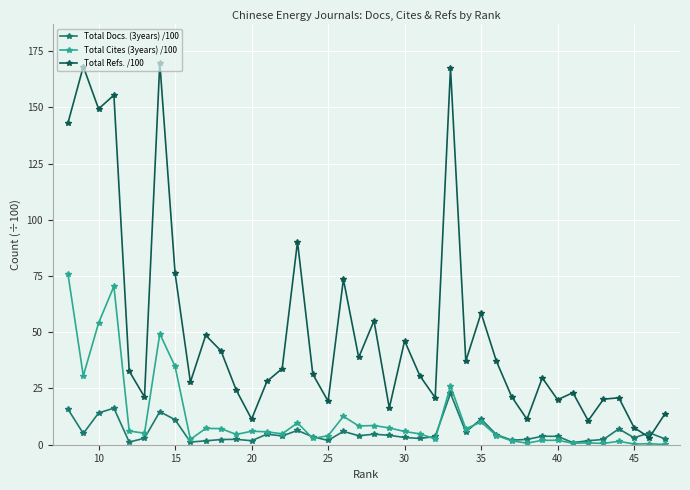

What is the maximum value for Total Cites (3years) /100?

75.8